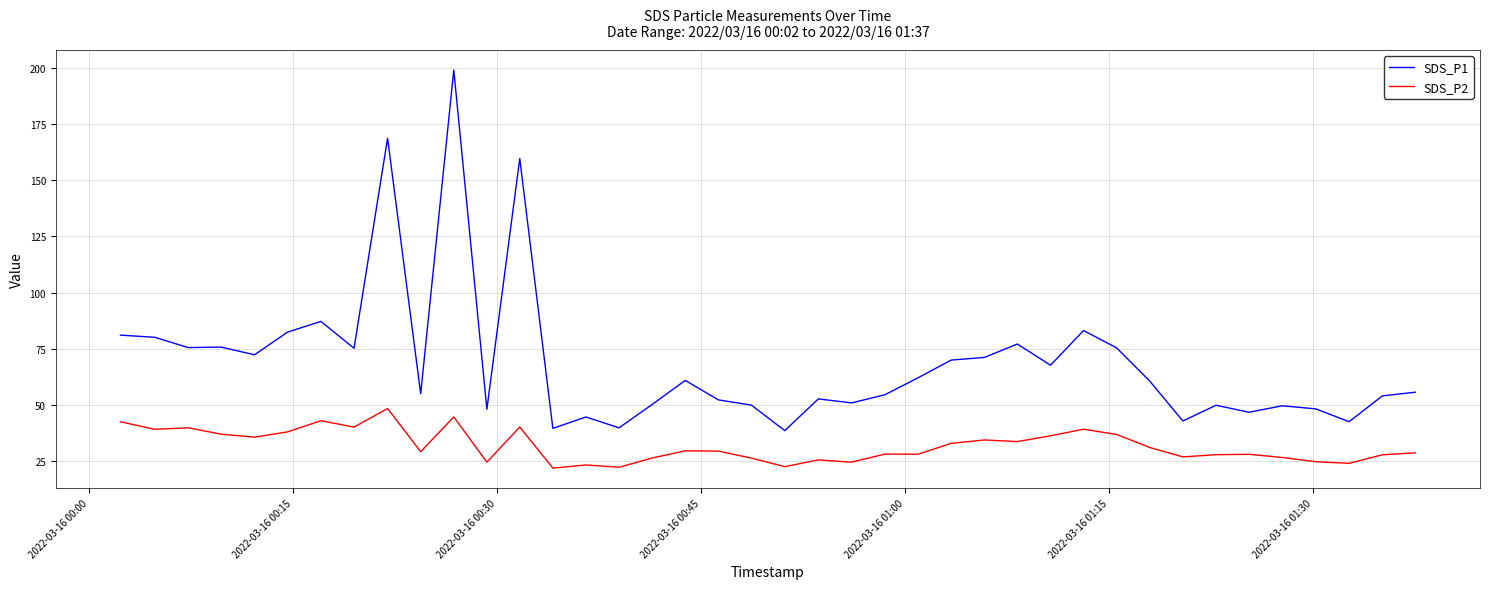

Which series has the widest spread of values?

SDS_P1